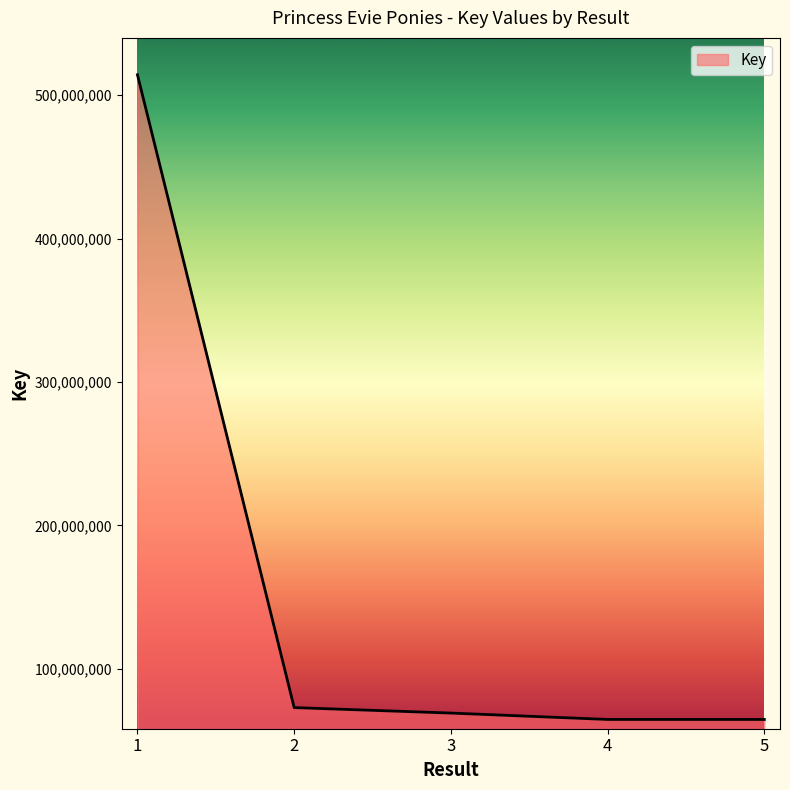

What is the greatest value displayed?

514234153